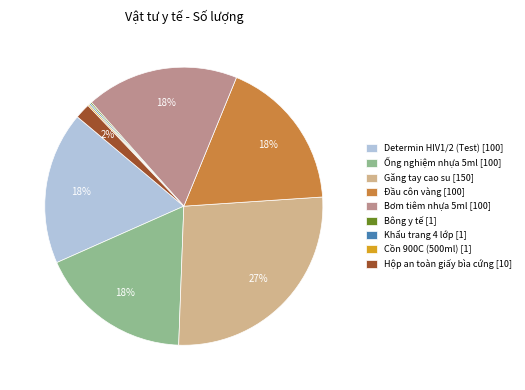

Is there any slice that represents more than half of the pie?

No